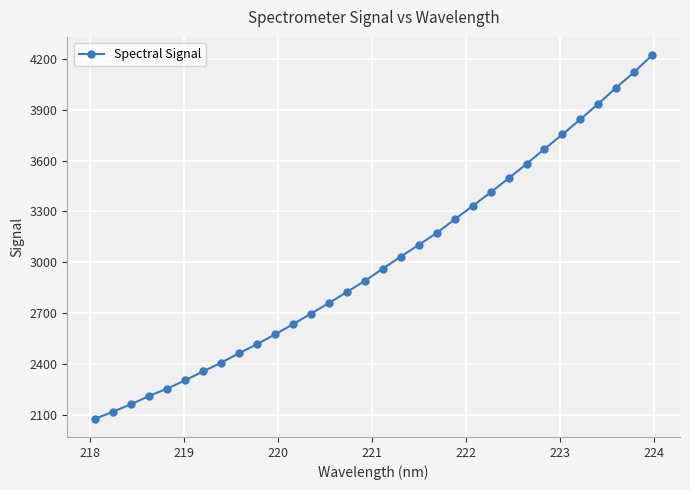

What is the average value?

3005.2